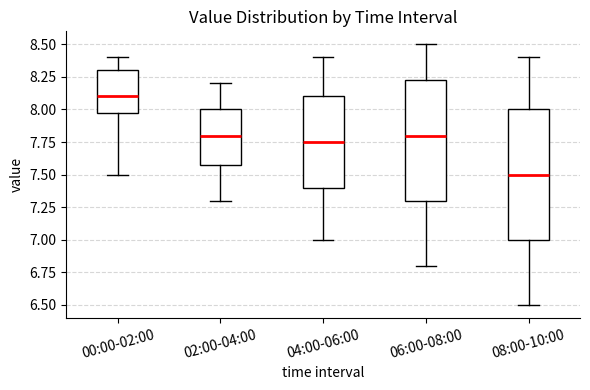

Reading left to right, transcribe this box plot: for each box, give where its median line is, the range the box spans, and where its two whiskers end, as read against the y-axis. The values are not printed on the chart, so give them approximately, as read against the axis.

00:00-02:00: median 8.10, box 8.00 to 8.30, whiskers 7.50 to 8.40
02:00-04:00: median 7.80, box 7.60 to 8.00, whiskers 7.30 to 8.20
04:00-06:00: median 7.75, box 7.40 to 8.10, whiskers 7.00 to 8.40
06:00-08:00: median 7.80, box 7.30 to 8.25, whiskers 6.80 to 8.50
08:00-10:00: median 7.50, box 7.00 to 8.00, whiskers 6.50 to 8.40